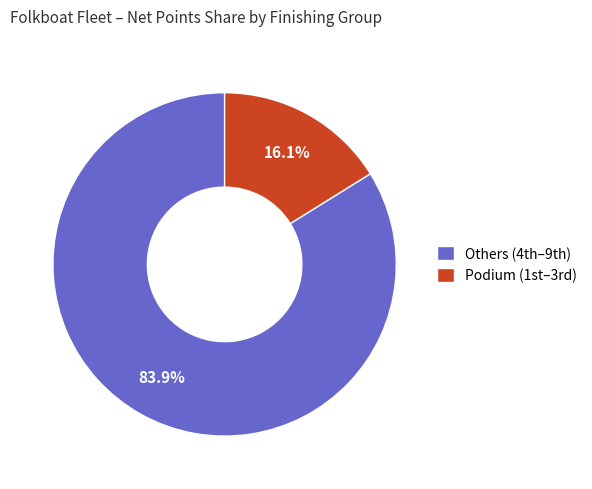

How many slices are in this pie chart?

2